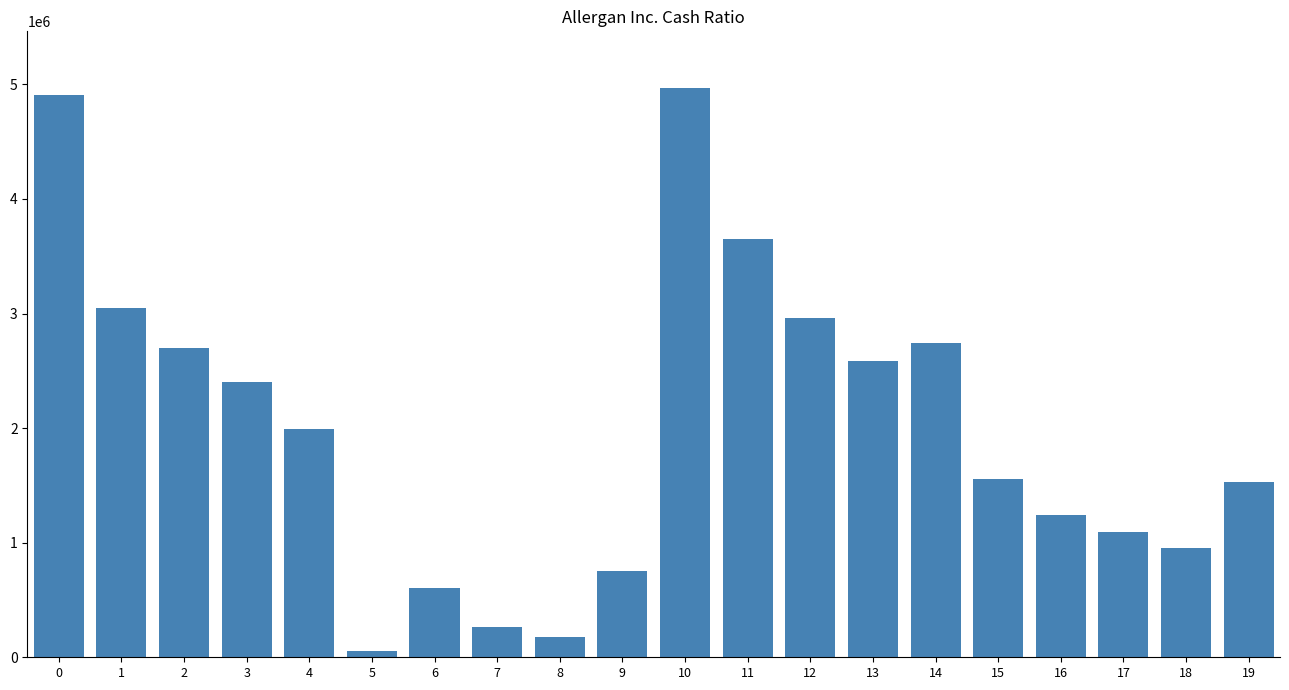

Reading right to left, transcribe all the data shown in this chart.

19=1528400	18=955000	17=1095200	16=1244300	15=1557300	14=2740300	13=2586000	12=2962400	11=3649100	10=4966400	9=749100	8=179900	7=260600	6=603000	5=55000	4=1991200	3=2406100	2=2701800	1=3046100	0=4911400